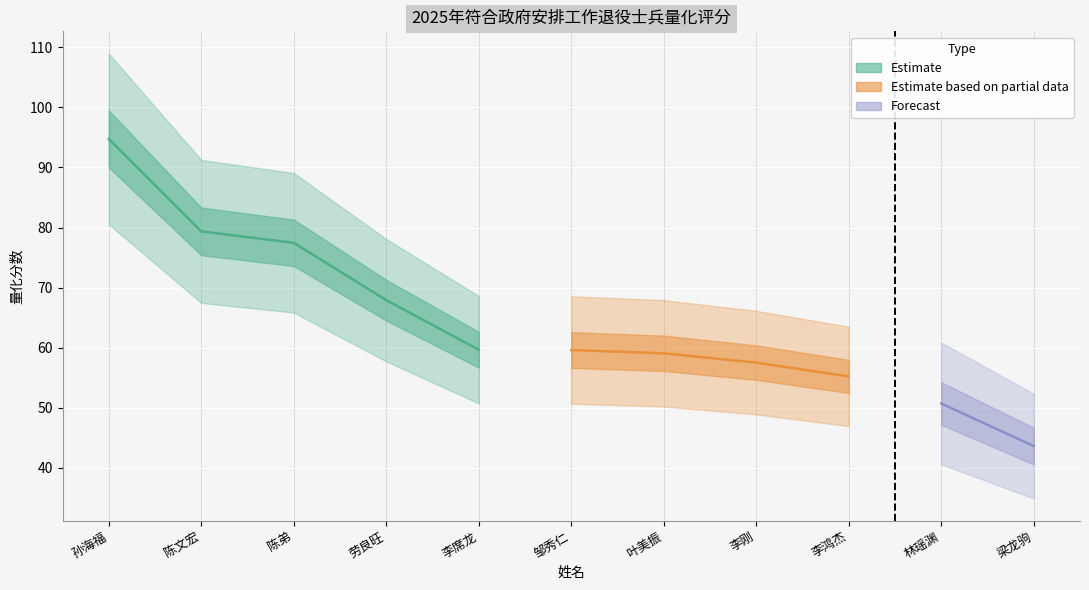

Does the chart display data point markers on the line(s)?

No